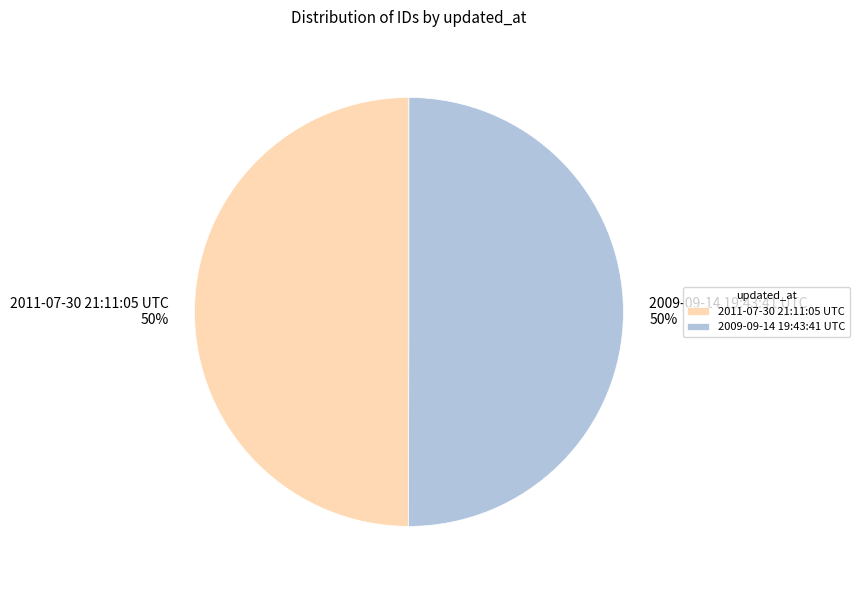

Is the sum of 2009-09-14 19:43:41 UTC and 2011-07-30 21:11:05 UTC greater than half?

Yes